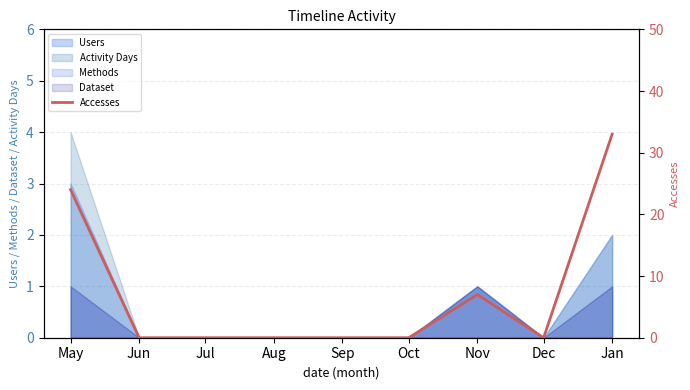

How many data points does each series have?

9